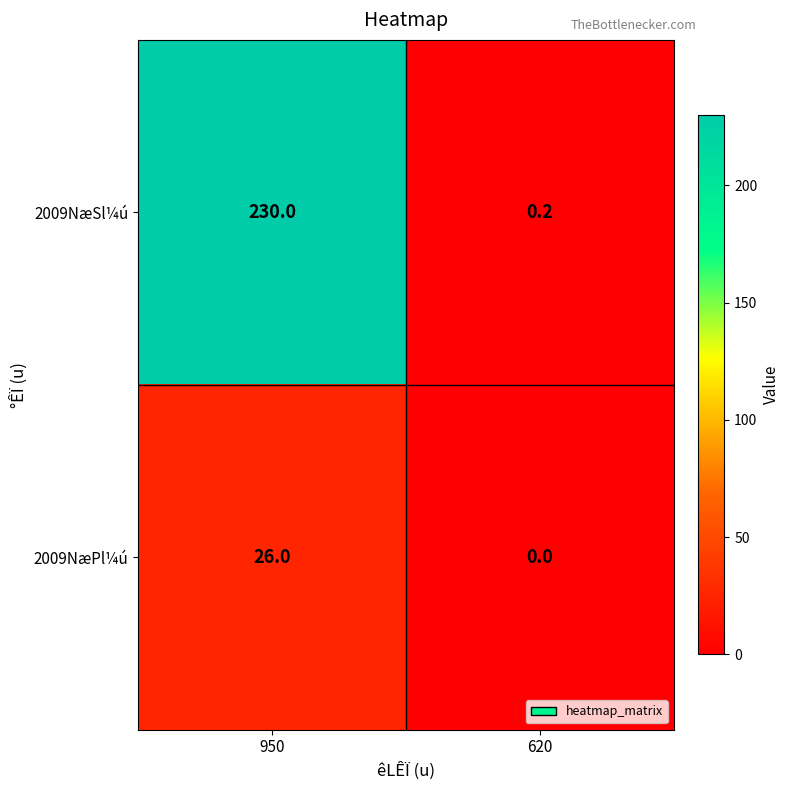

Reading right to left, list all the values displayed in this chart.

2009NæSl¼ú: 620=0.2	950=230.0
2009NæPl¼ú: 620=0.0	950=26.0